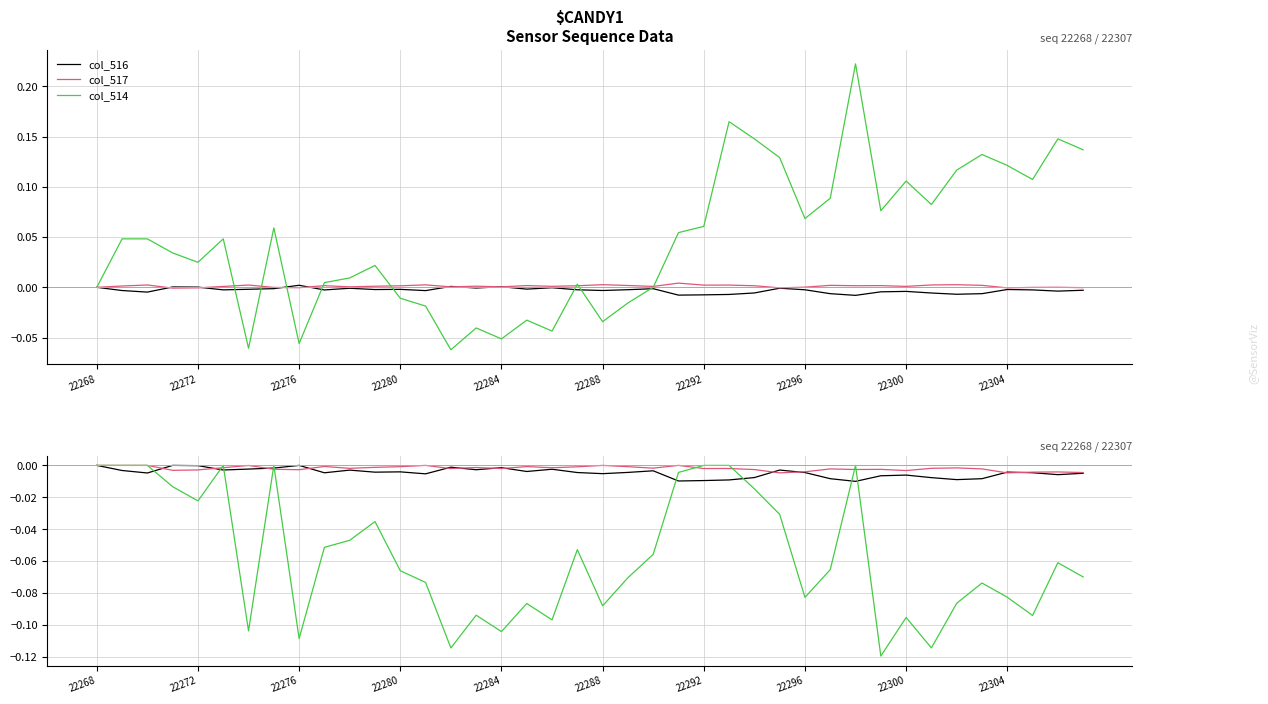

Is the value of col_516 at 36 greater than the value of col_517 at 27?

Yes